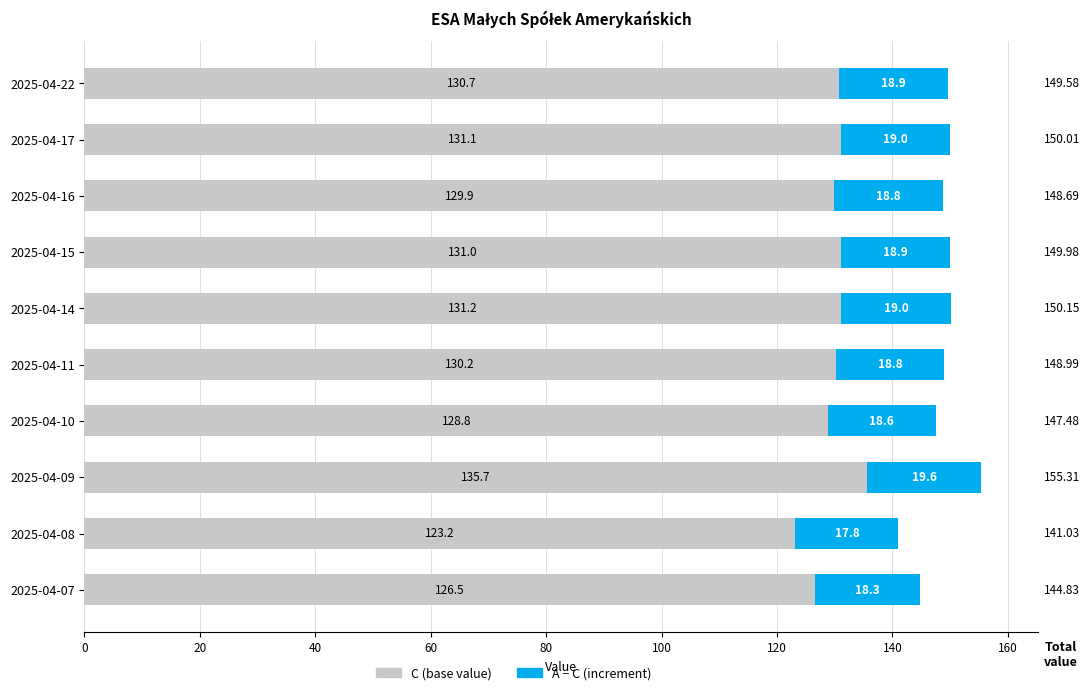

At which category is the sum across all series the highest?

2025-04-09